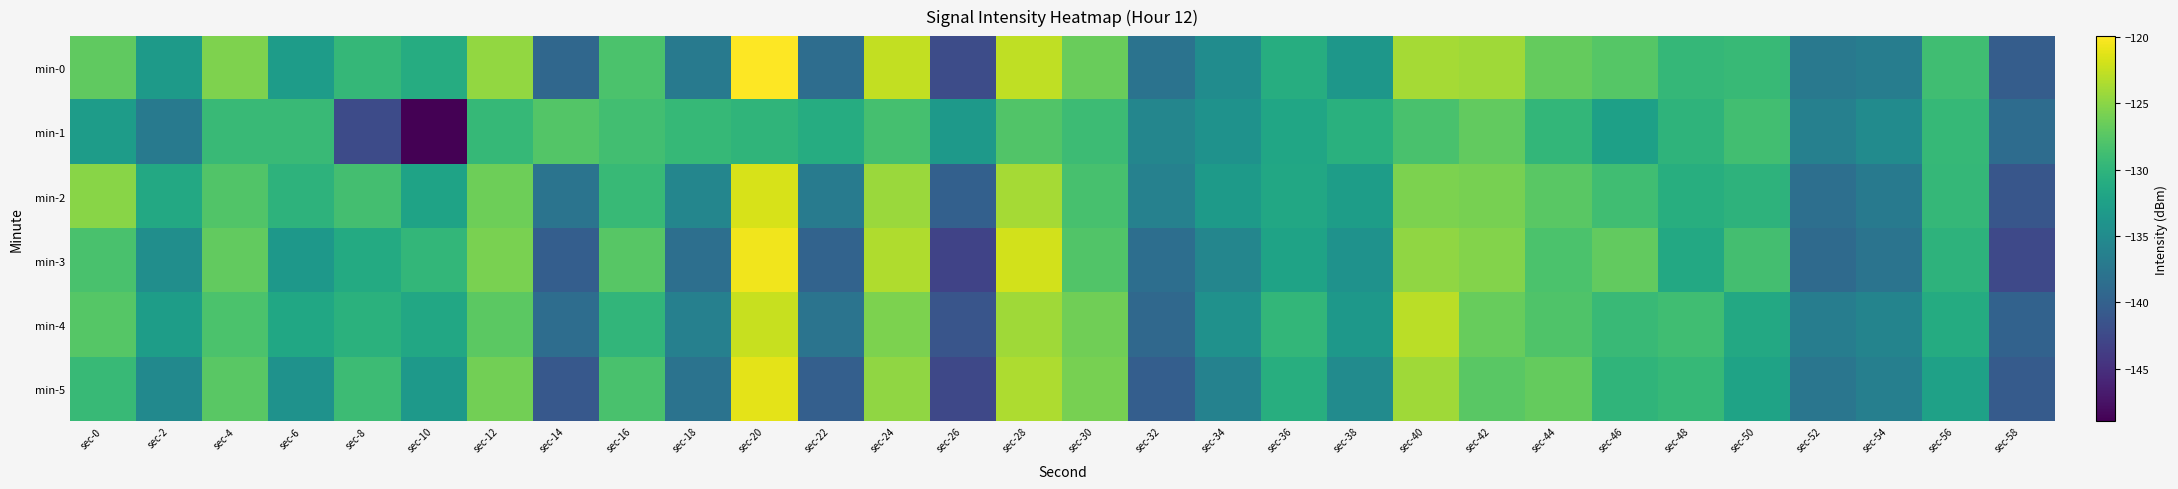

Which series has the largest total across all categories?

min-0